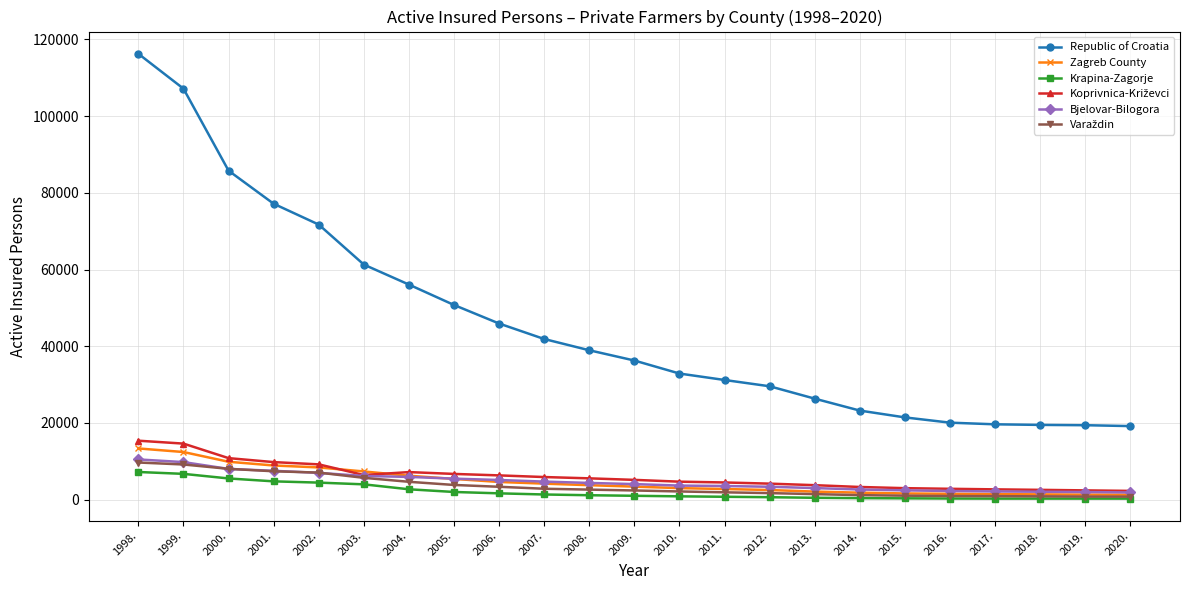

What is the label of the 3rd point from the right?

2018.